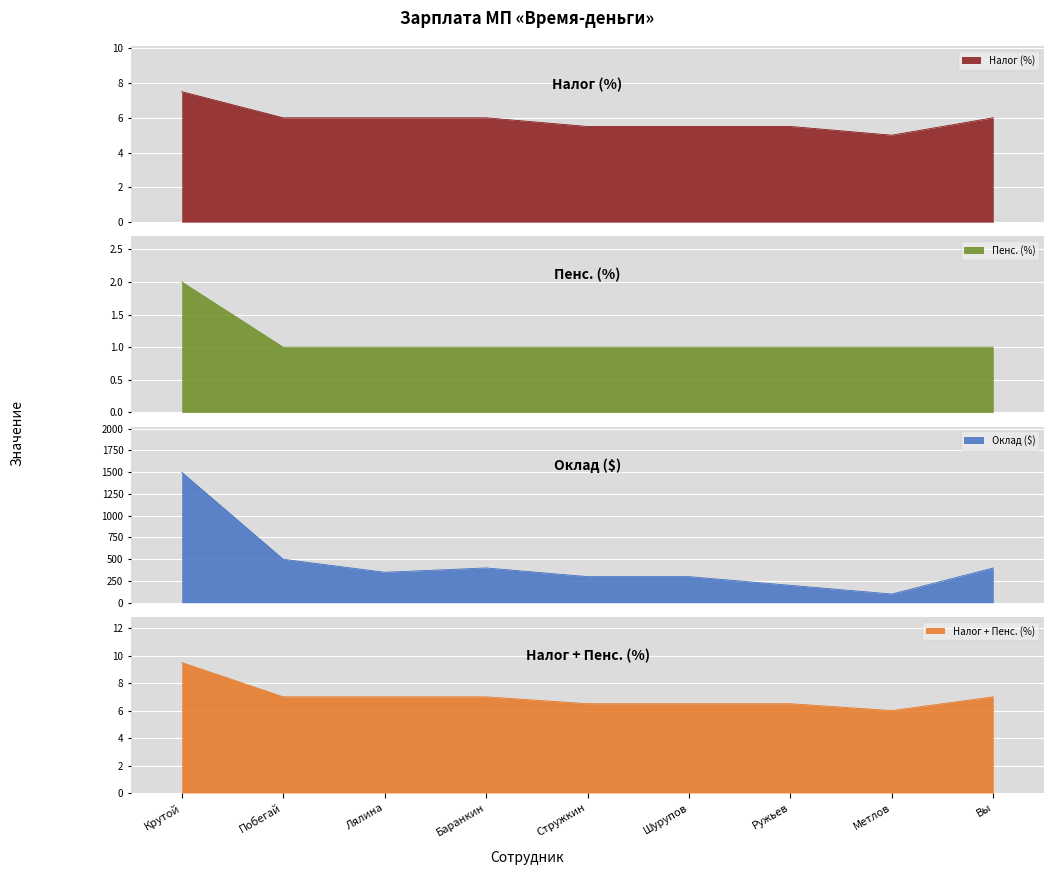

The value of Пенс. (в %) at Ружьев is 0.5. True or false?

False